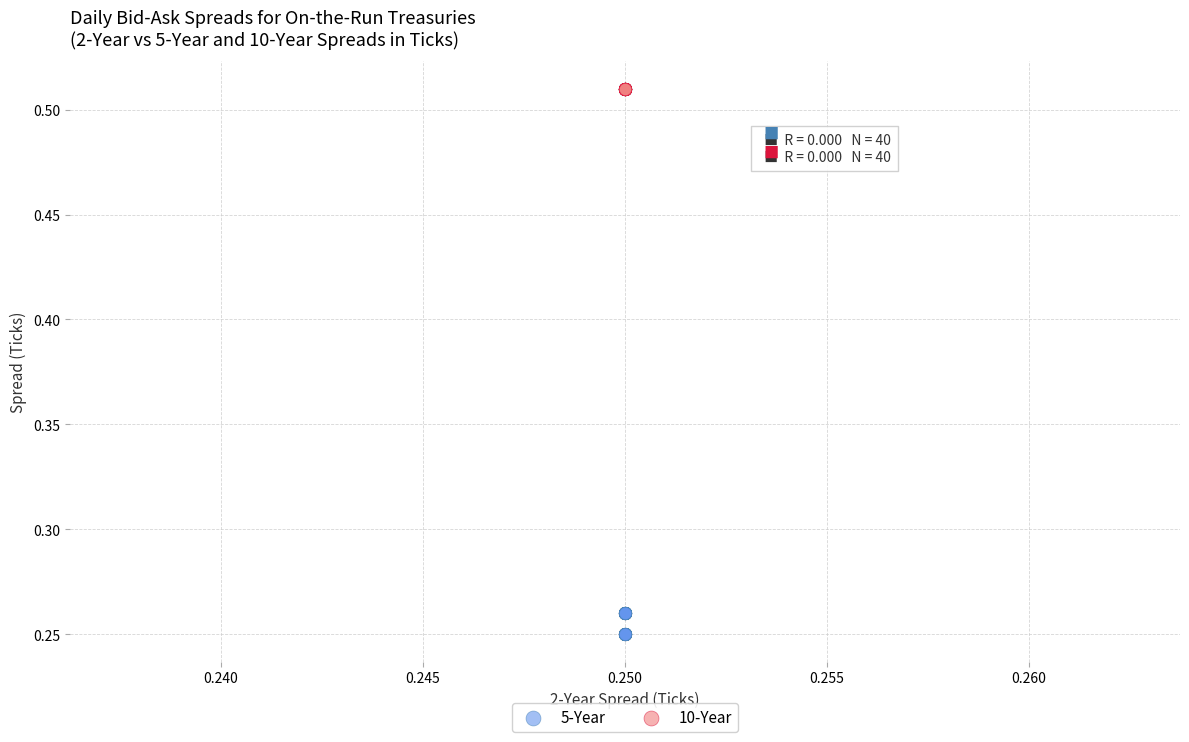

Which series contains the lowest Y value?

5-Year